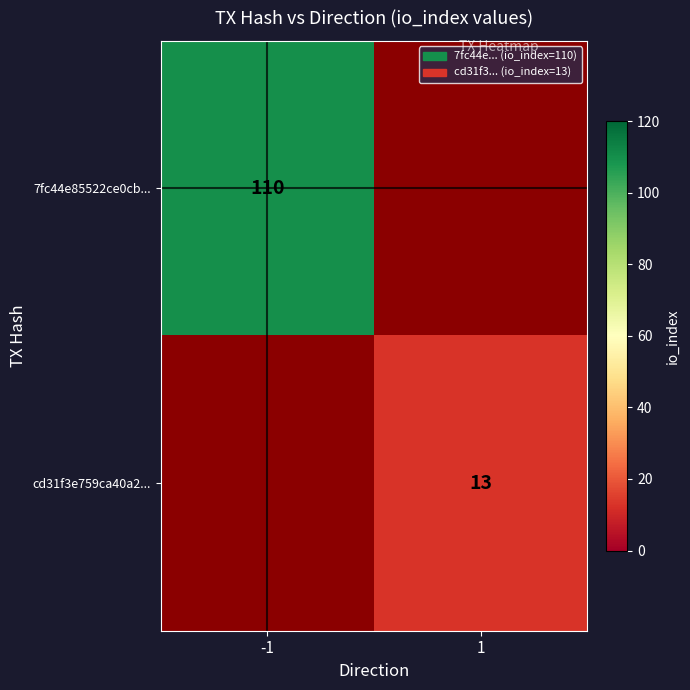

How many distinct data groups are displayed?

2